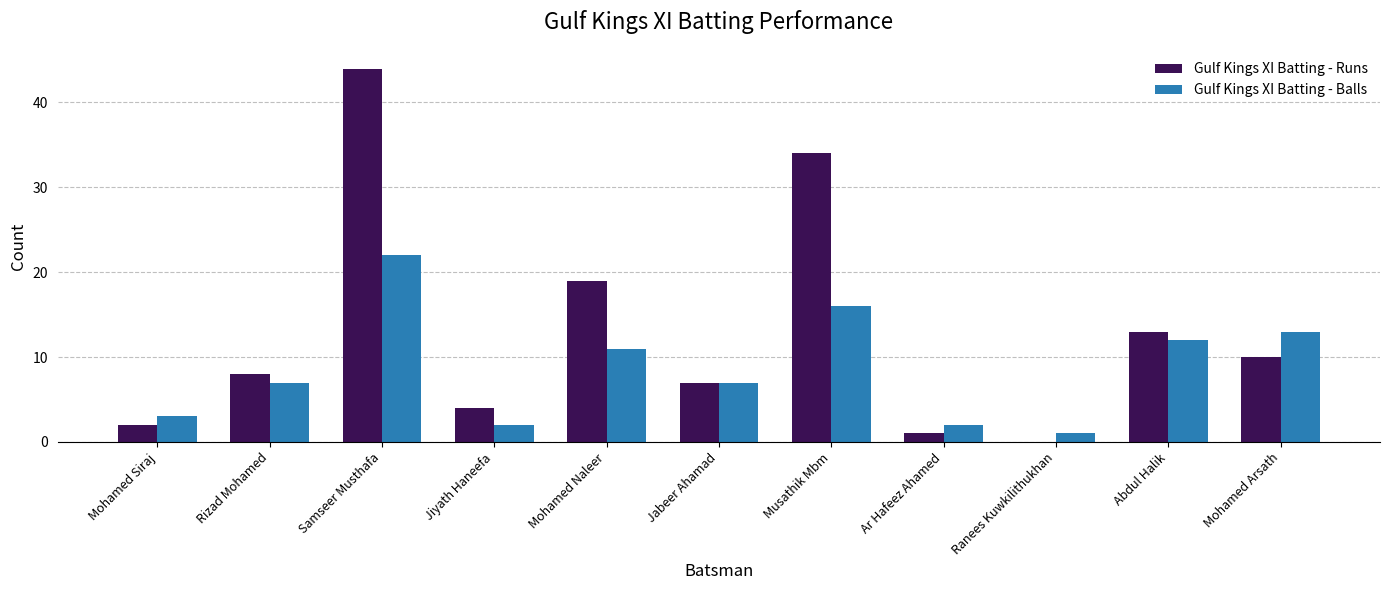

What is the sum of the Gulf Kings XI Batting - Balls values at Mohamed Arsath and Jiyath Haneefa?

15